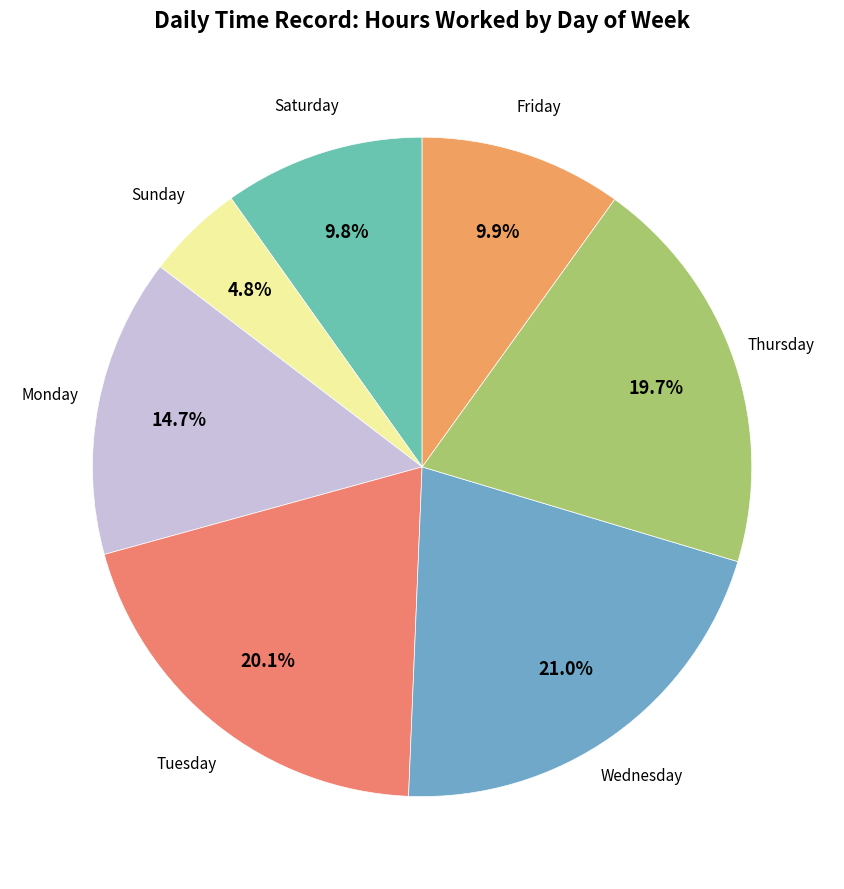

How many segments does this pie chart have?

7